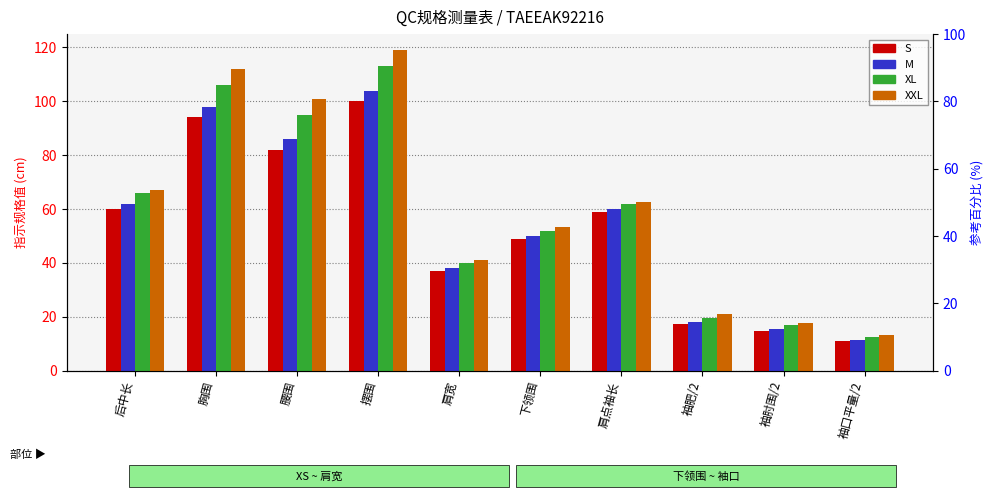

Which category has the lowest value in the M series?

袖口平量/2